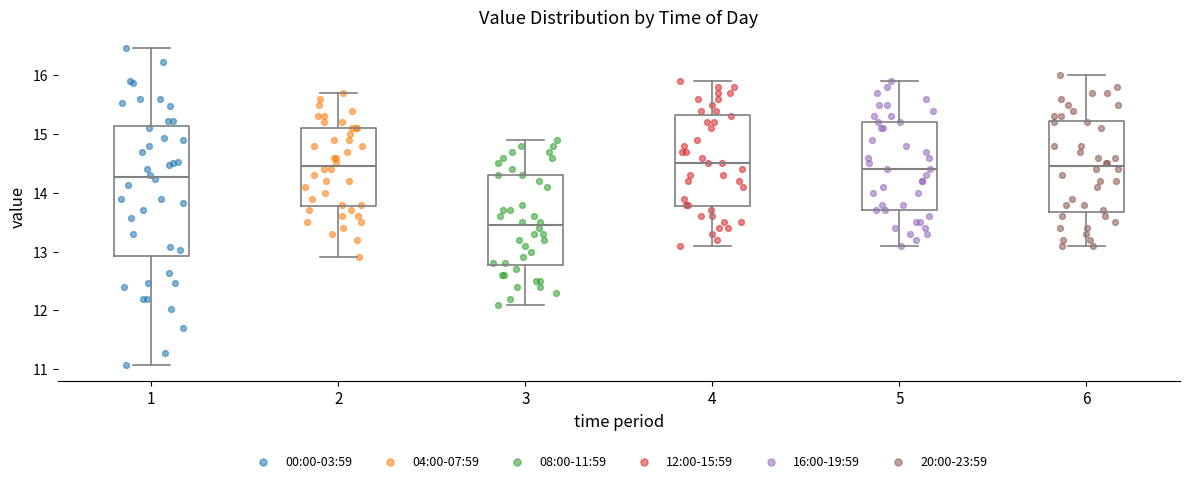

Which box's median line is the lowest?

3